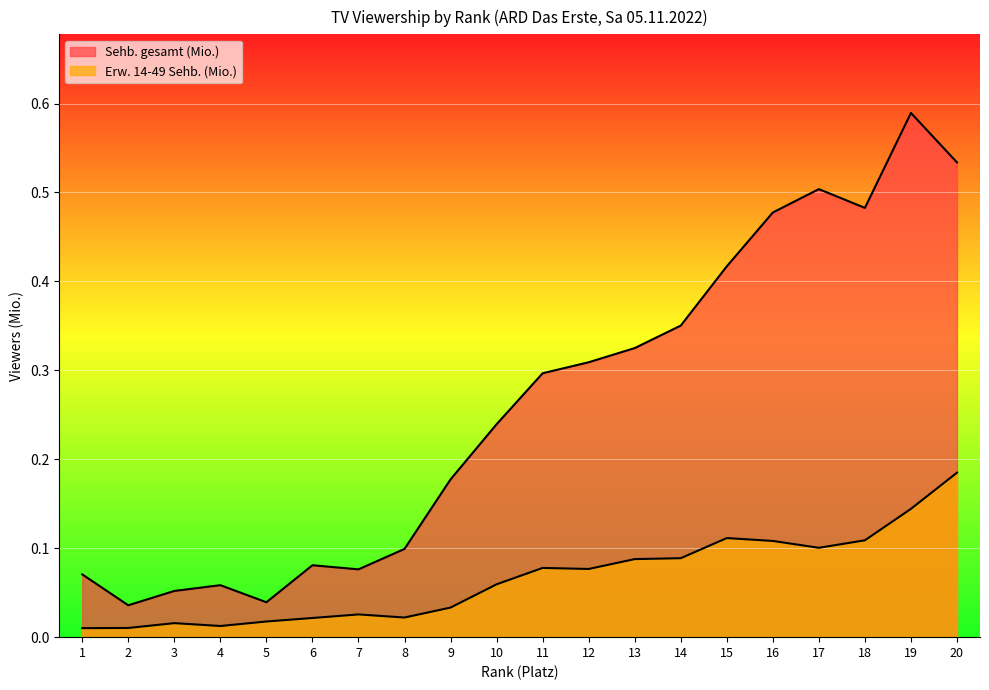

At 12, list the series in order from largest to smallest.

Sehb. gesamt (Mio.), Erw. 14-49 Sehb. (Mio.)